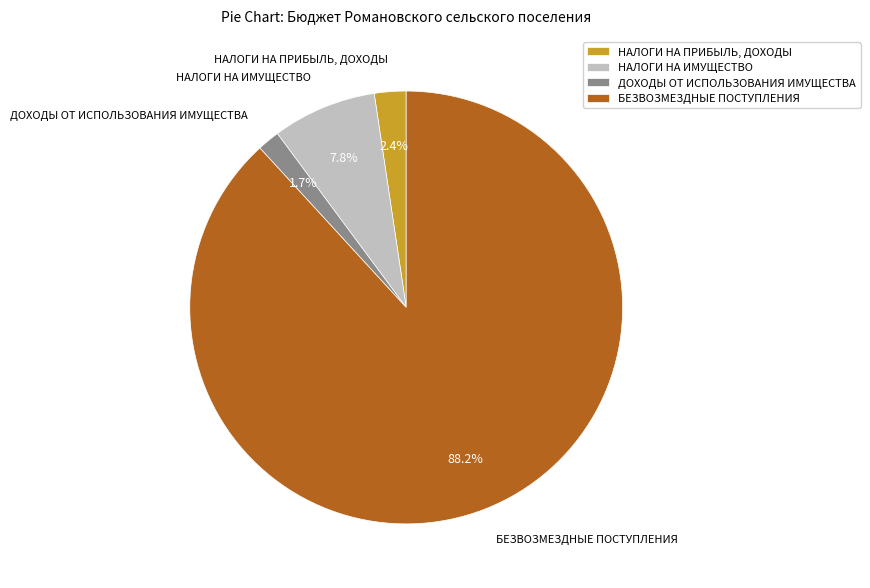

Does any single category account for the majority?

Yes